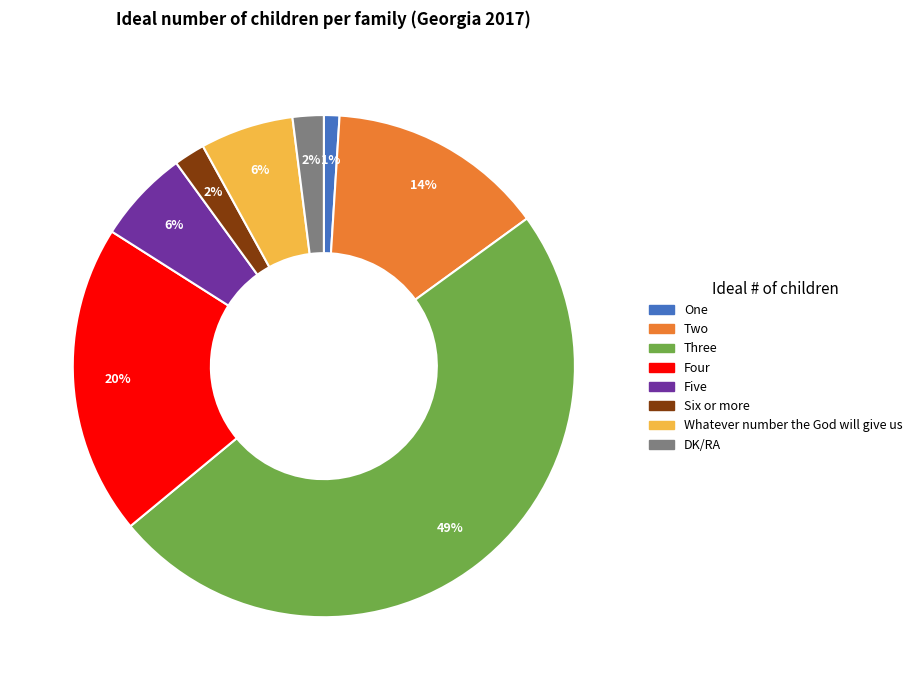

Which category has the smallest portion of the pie?

One